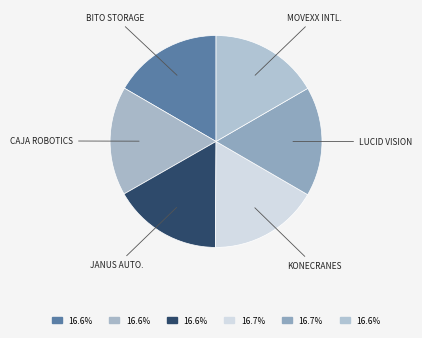

Do MOVEXX INTL. and KONECRANES together represent more than half of the pie?

No